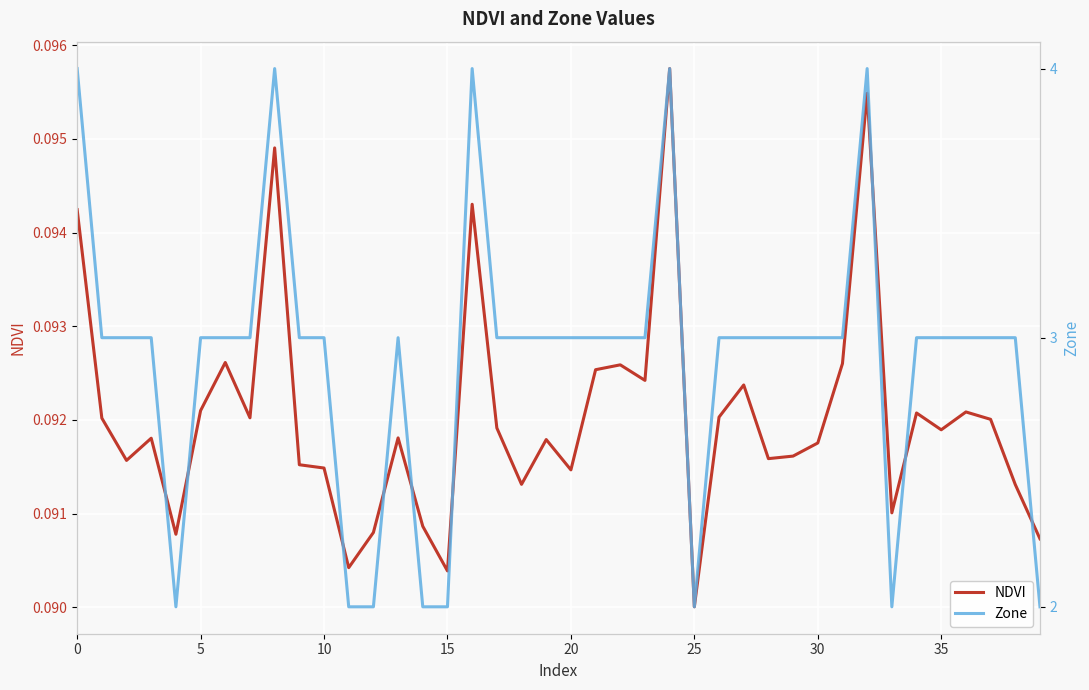

At which category is the sum across all series the highest?

24